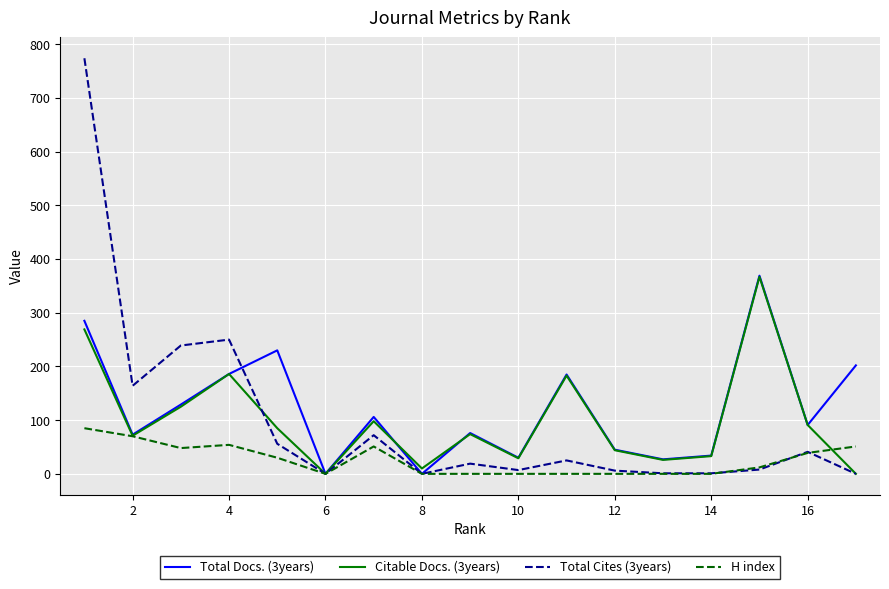

What is the maximum value shown in the chart?

774